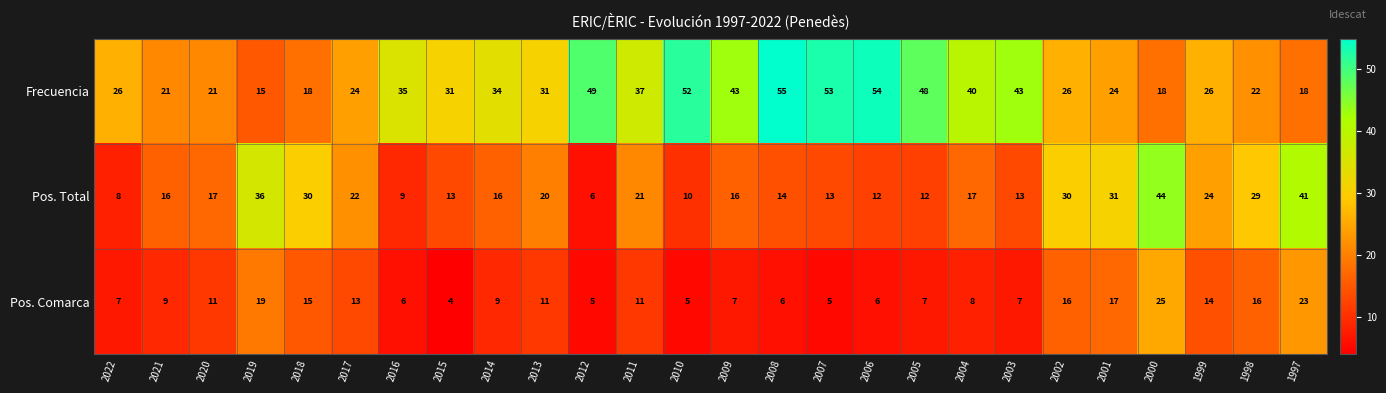

What is the difference between the Frecuencia values at 2002 and 2009?

17